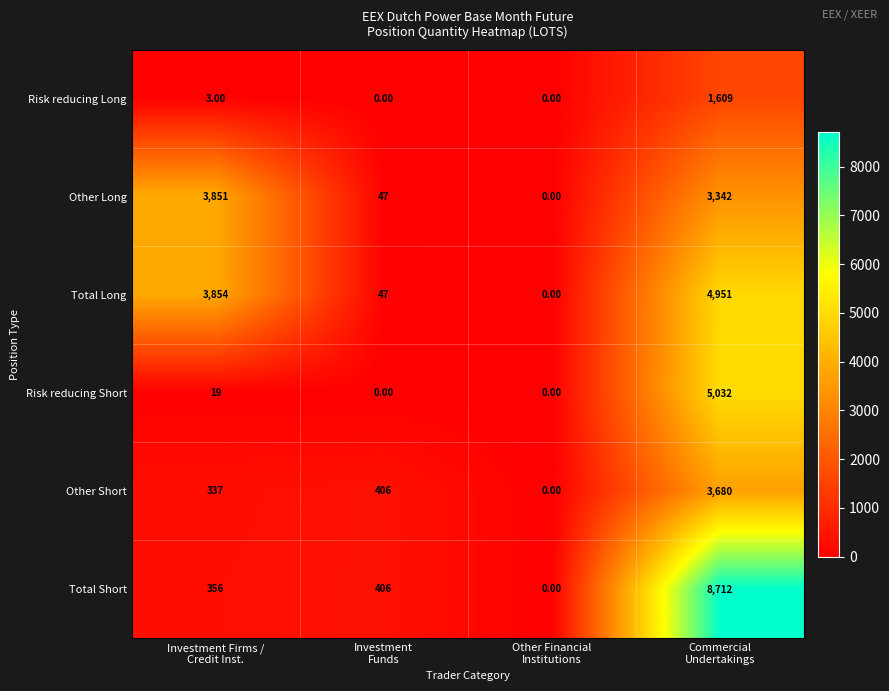

At which category is the sum across all series the highest?

Commercial
Undertakings